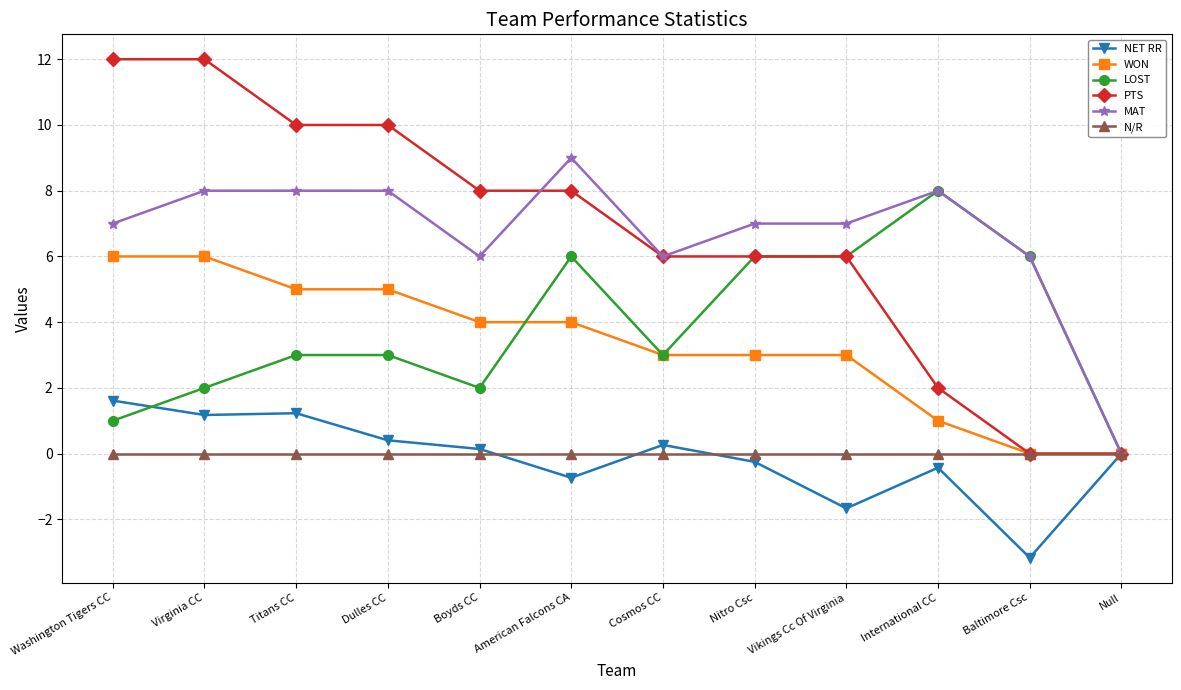

Which series has the largest range (max minus min)?

PTS